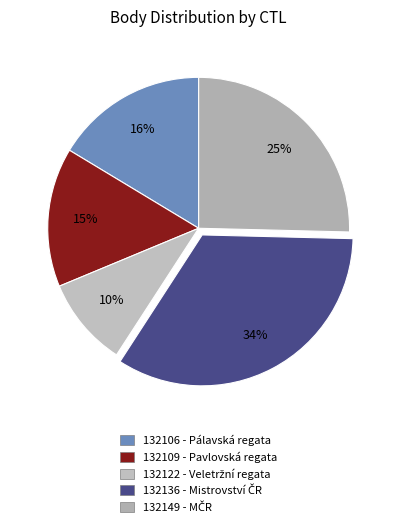

To the nearest percent, what is the combined percentage of 132106 and 132109?

31%